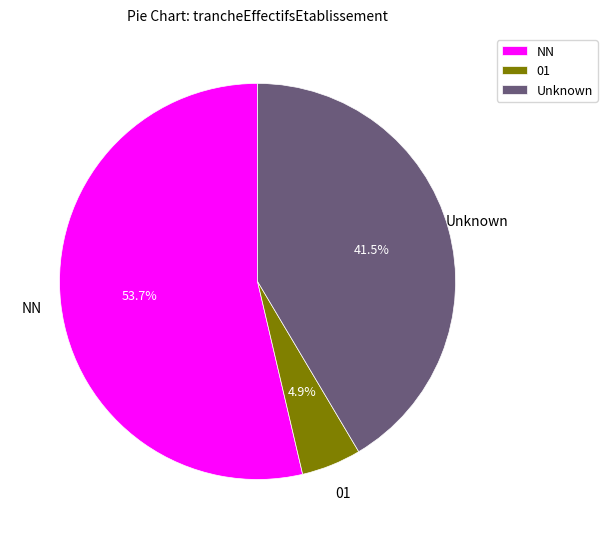

Combined, what portion of the pie is Unknown and NN?

95.1%